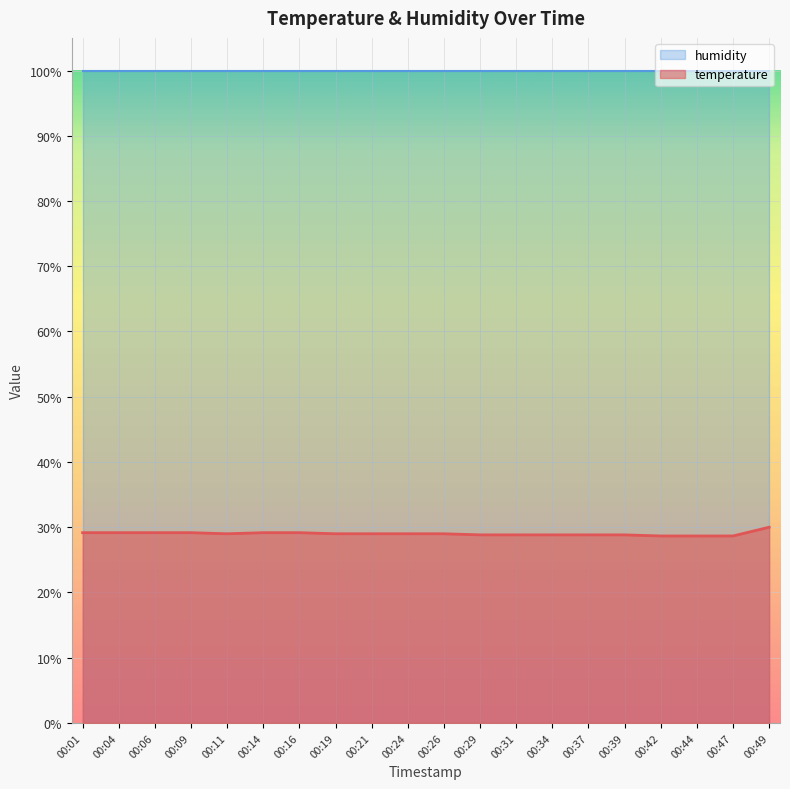

The value at 00:24 is 49.1. True or false?

False